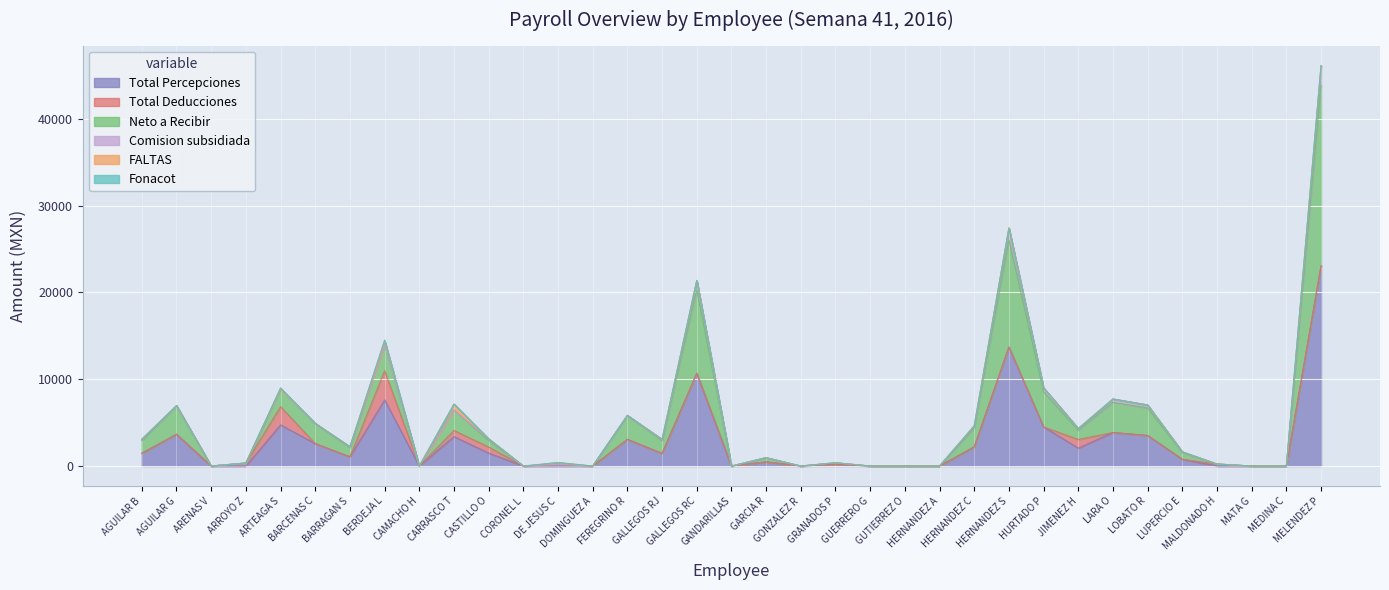

What is the highest value of the Total Percepciones series?

23054.6